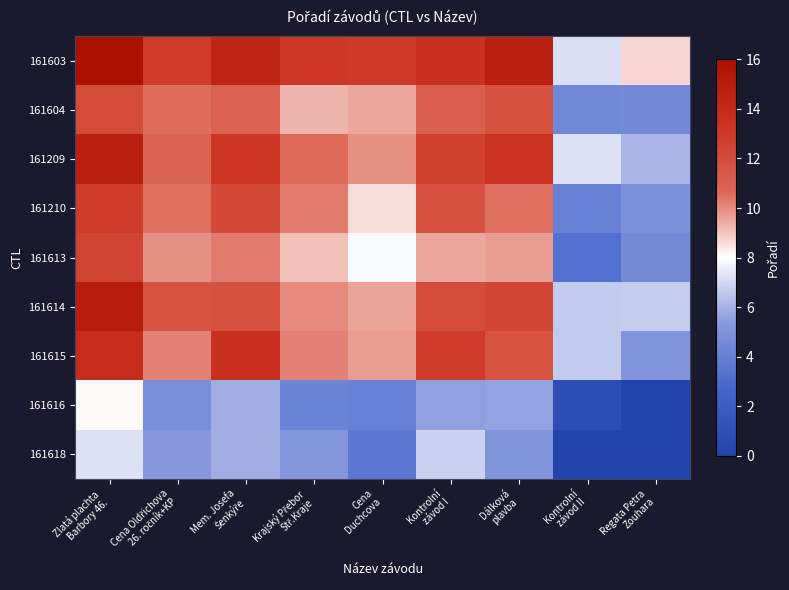

Which series has the largest range (max minus min)?

row_4